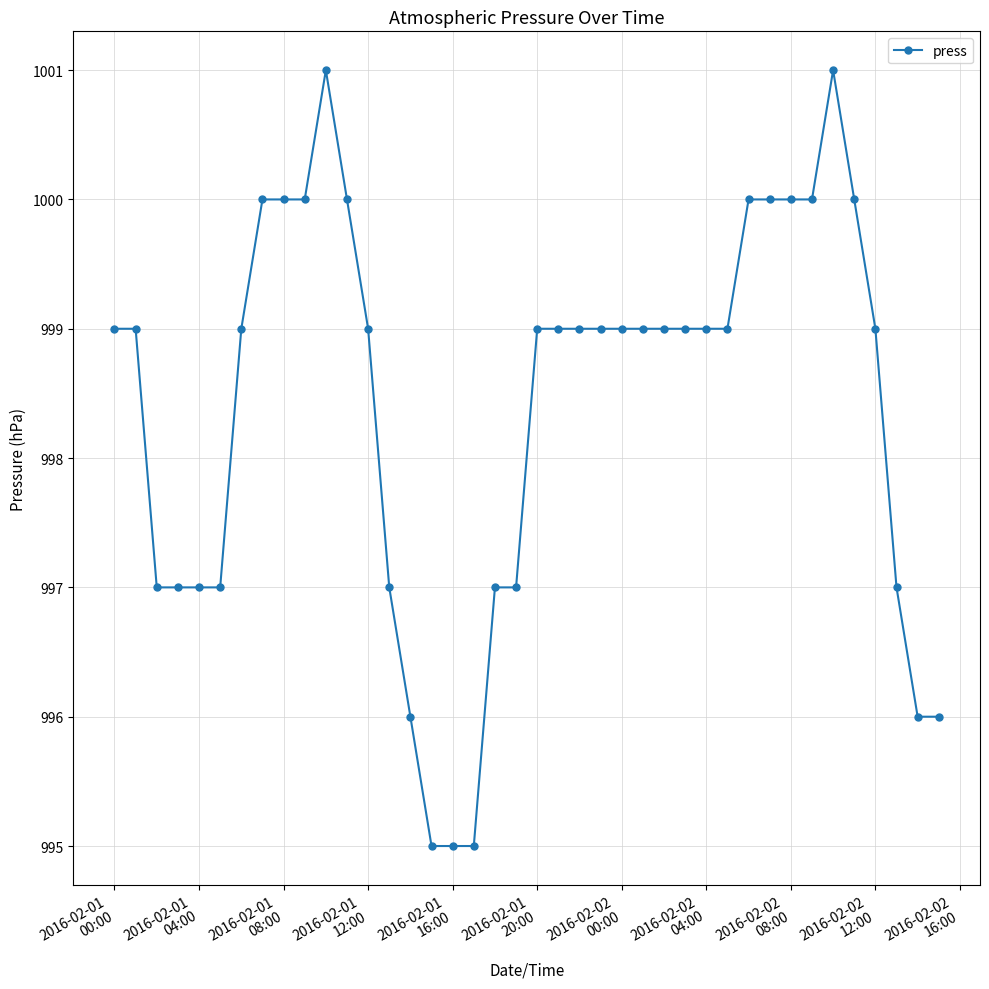

What is the minimum value shown in the chart?

995